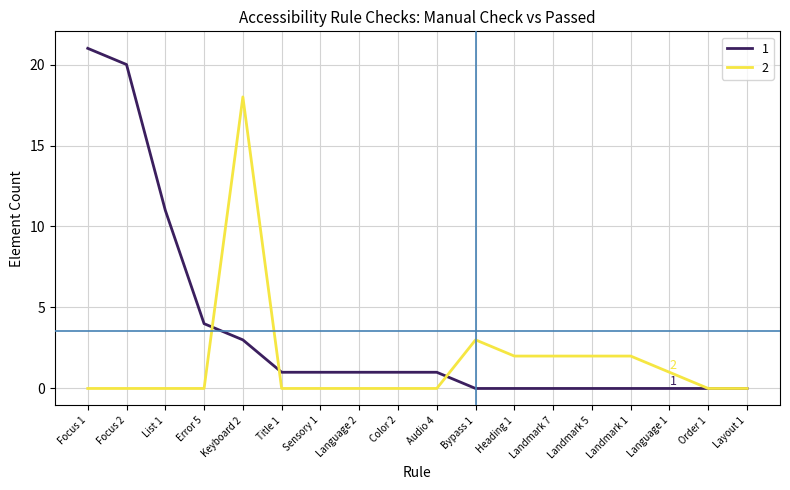

How many lines are shown in the chart?

2